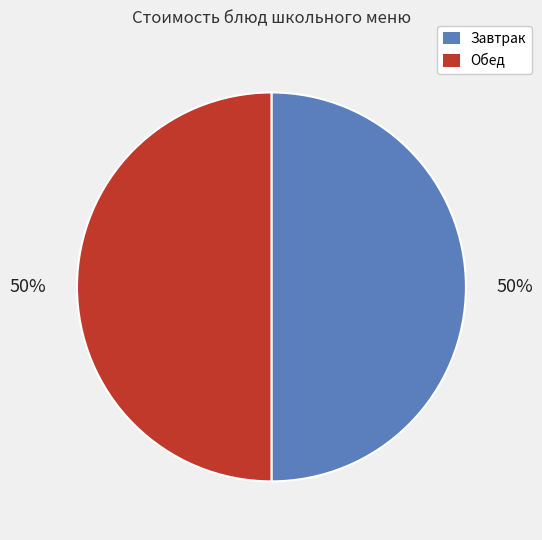

Approximately how many times larger is the value at Обед compared to Завтрак?

1.0